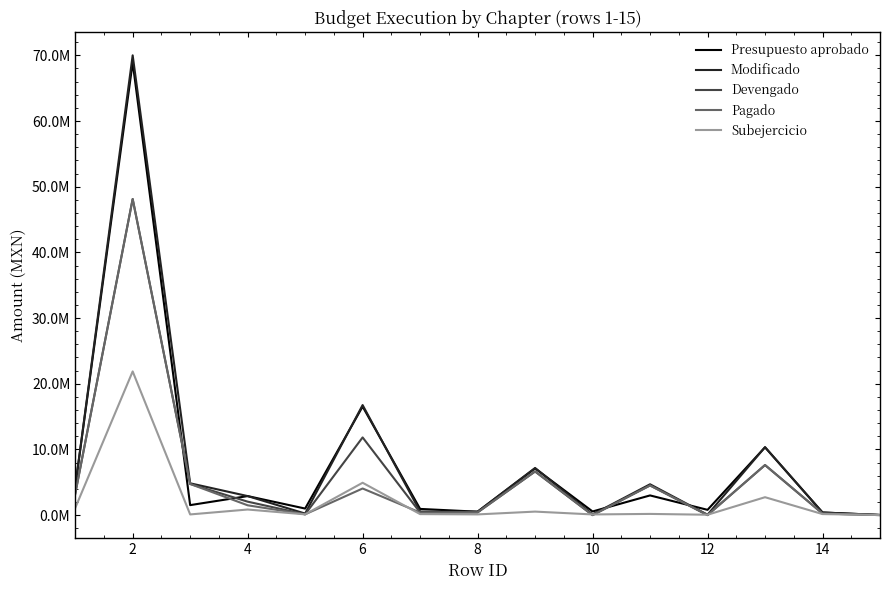

Does the chart have visible grid lines?

No